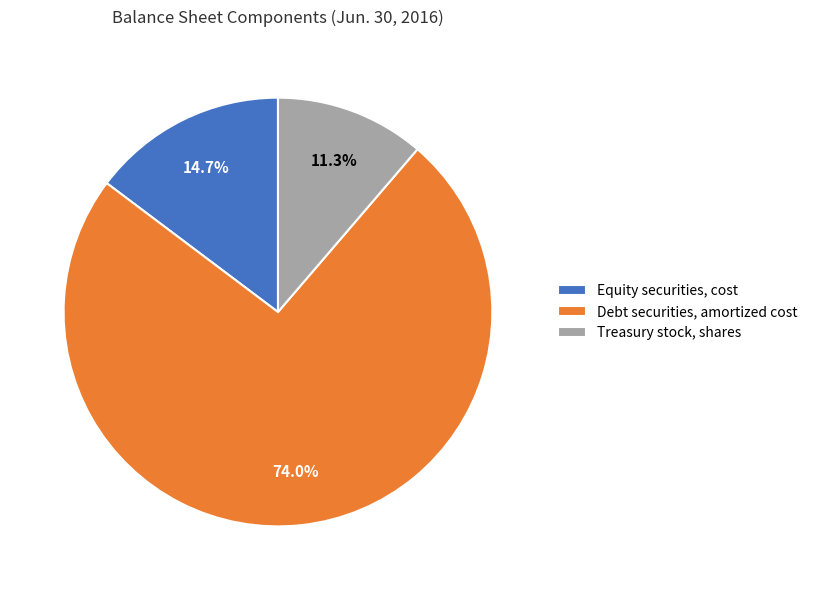

Which has a higher value, Debt securities, amortized cost or Treasury stock, shares?

Debt securities, amortized cost